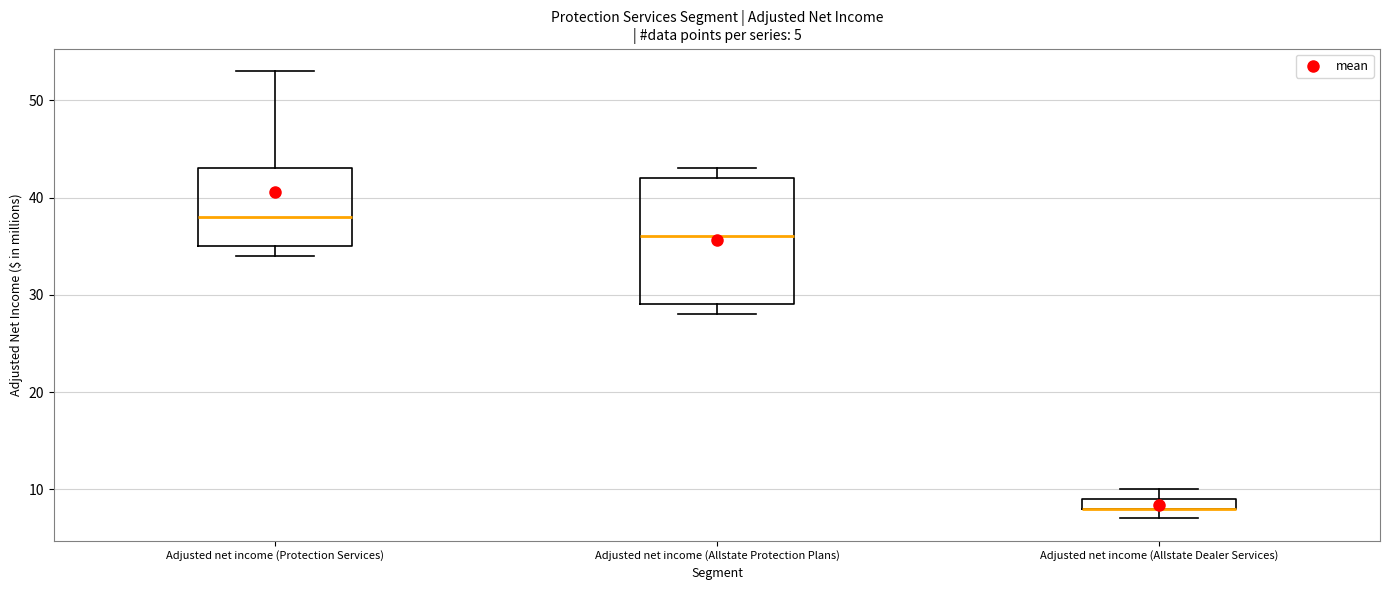

Which box is the tallest, from its lower edge to its upper edge?

Adjusted net income (Allstate Protection Plans)